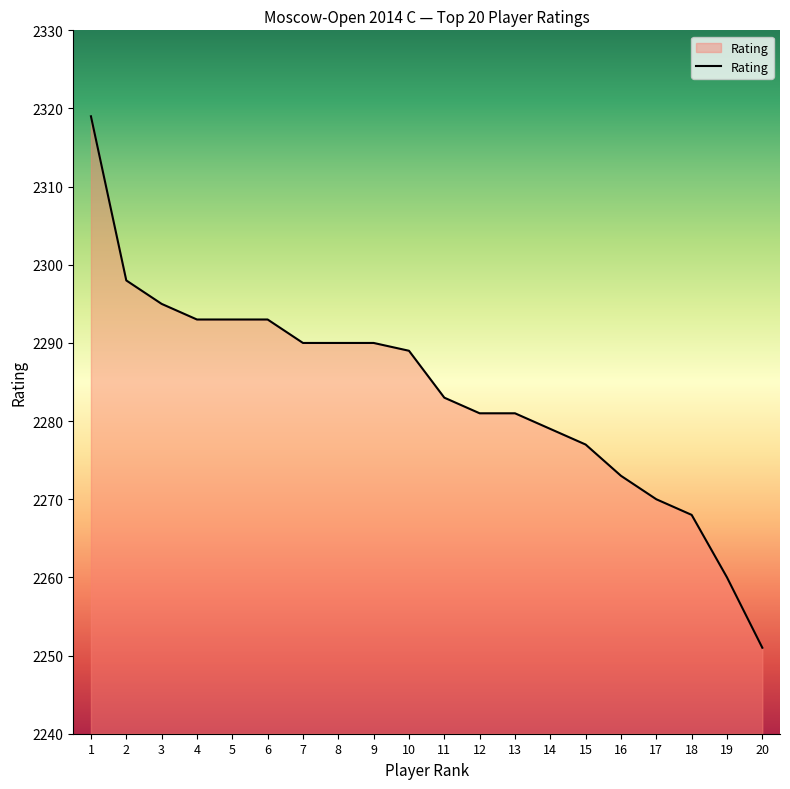

The chart shows a value of 2295 at 3. True or false?

True